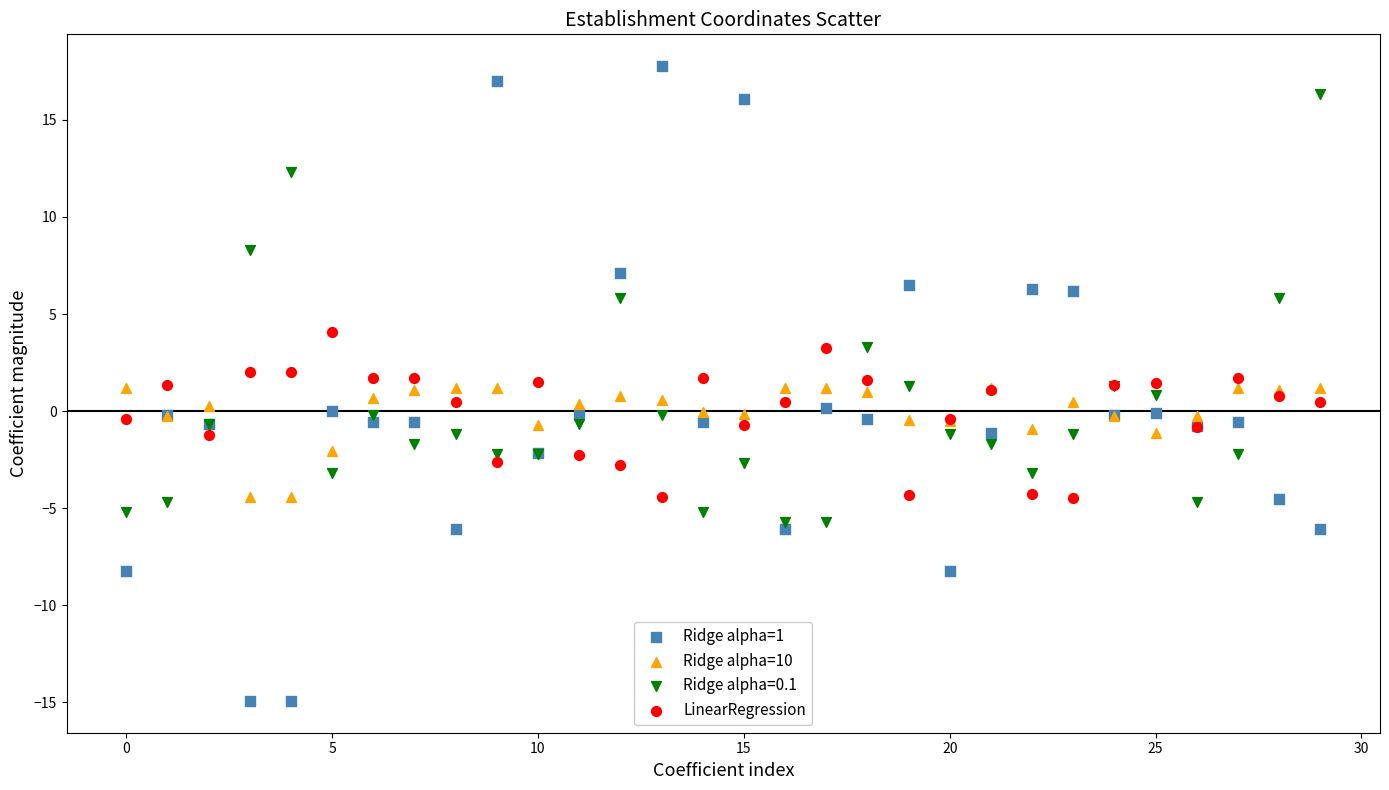

Which series contains the lowest Y value?

Ridge alpha=1